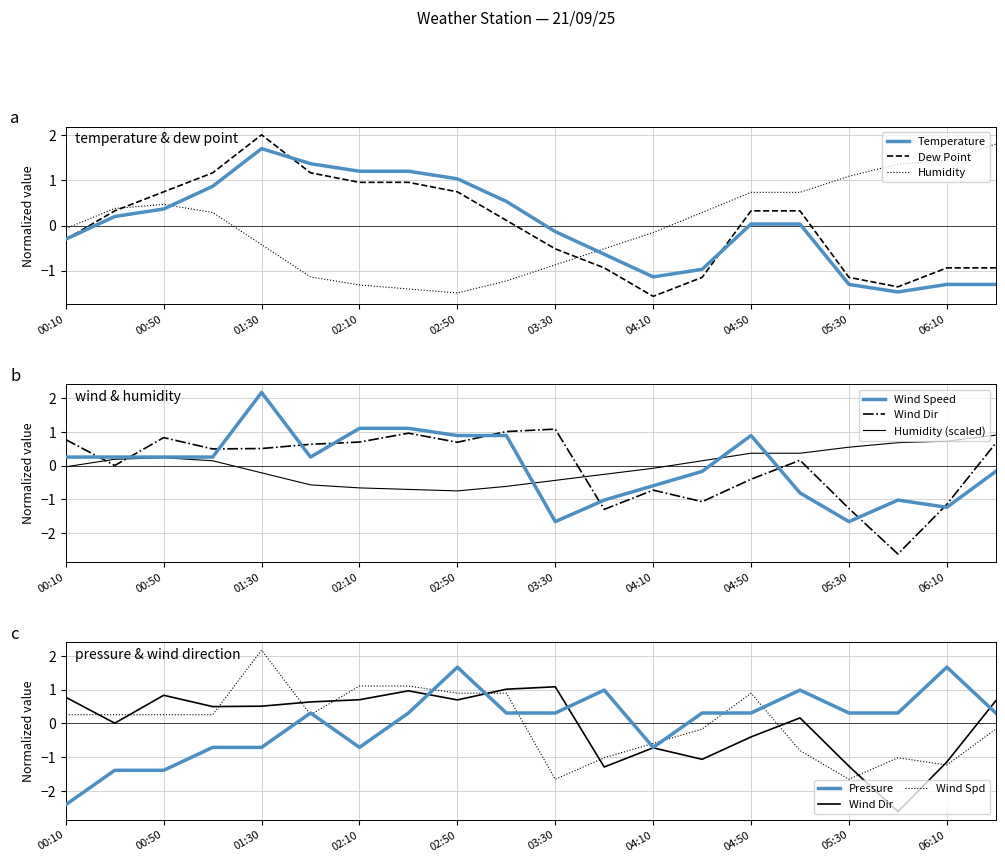

Which series has the widest spread of values?

Pressure